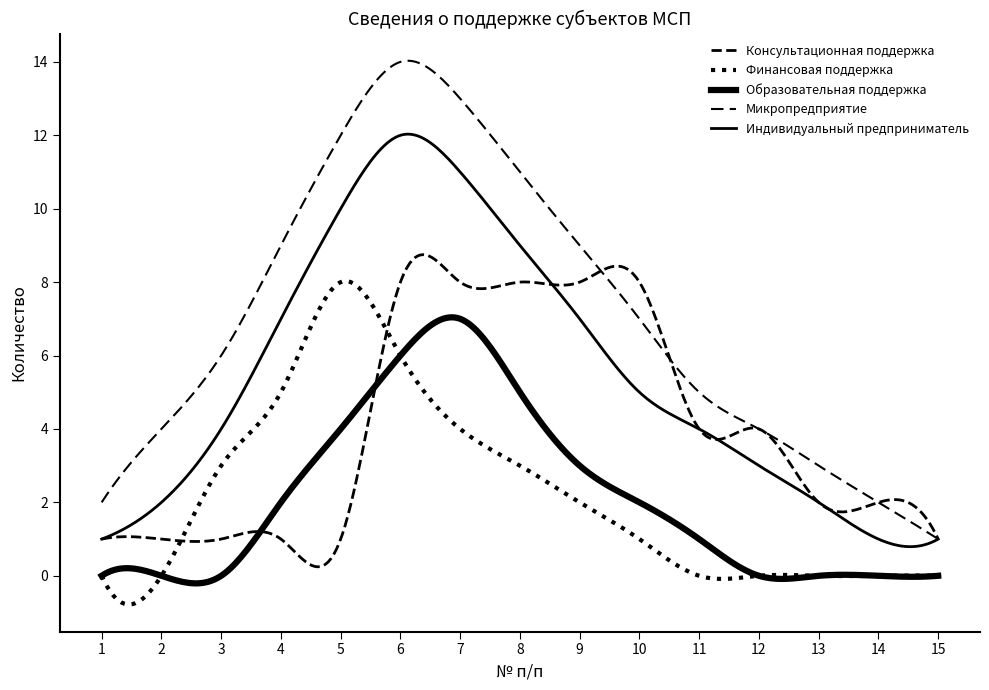

How many lines are shown in the chart?

5